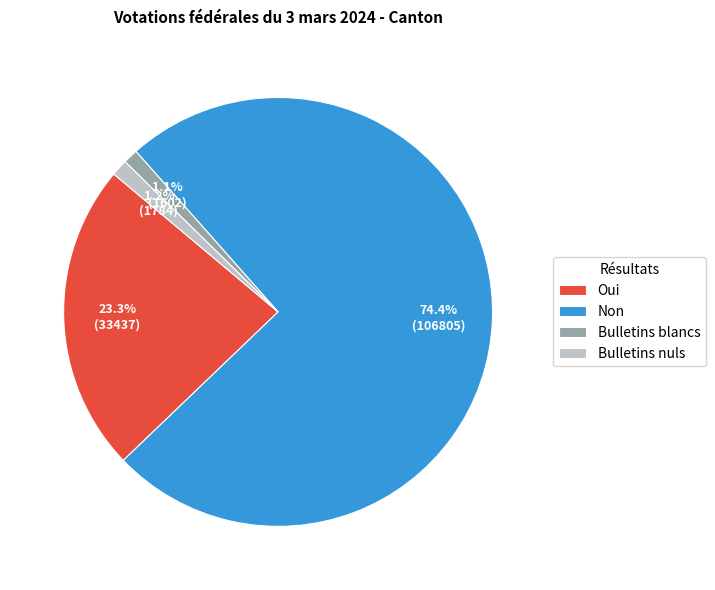

How much of the chart is everything except Oui?

76.7%